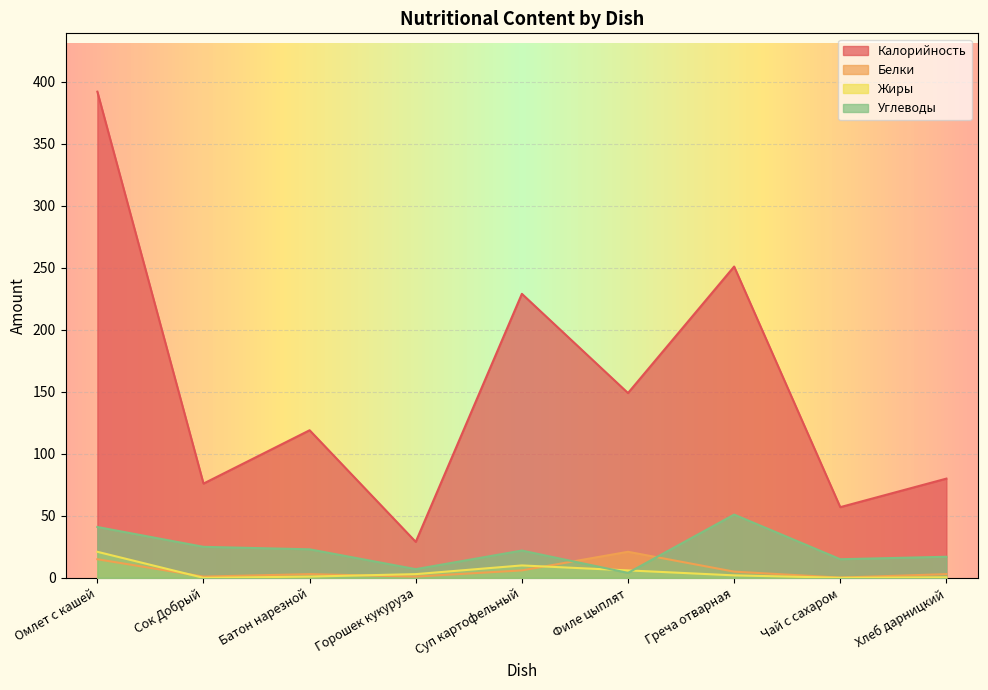

How many values in the Углеводы series exceed 22?

4